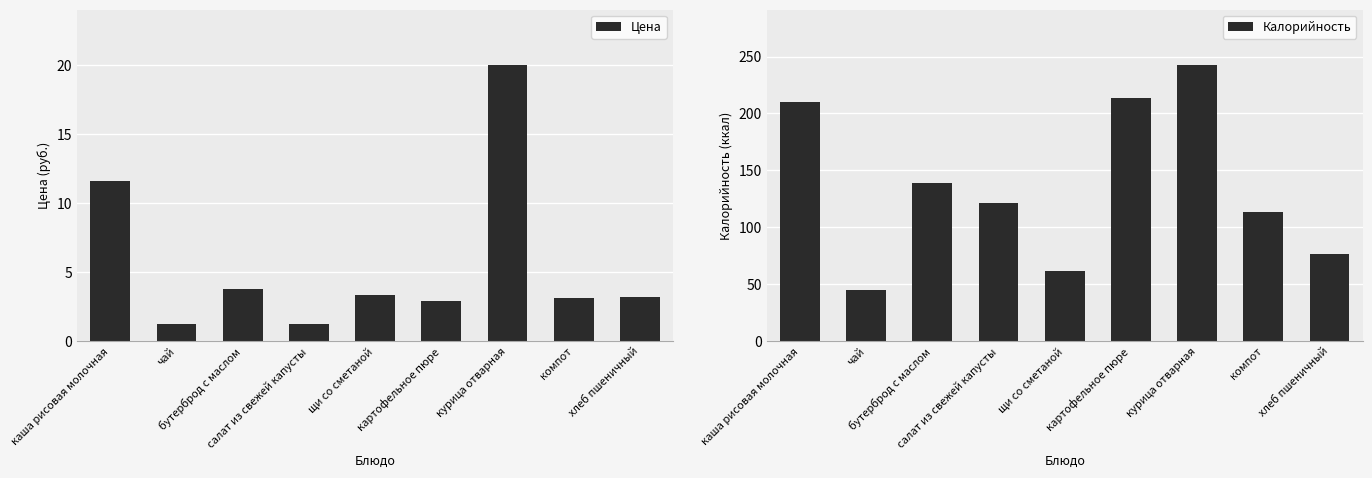

Which series has the largest range (max minus min)?

Калорийность